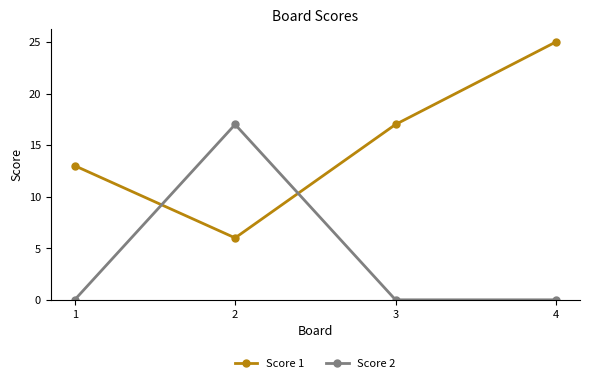

Reading left to right, what are all the values shown in this chart?

Score 1: 13	6	17	25
Score 2: 0	17	0	0